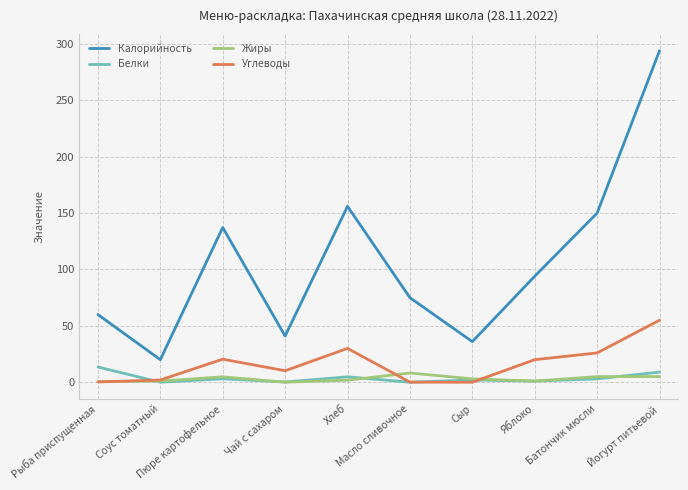

What is the approximate value of Углеводы at Хлеб?

30.0